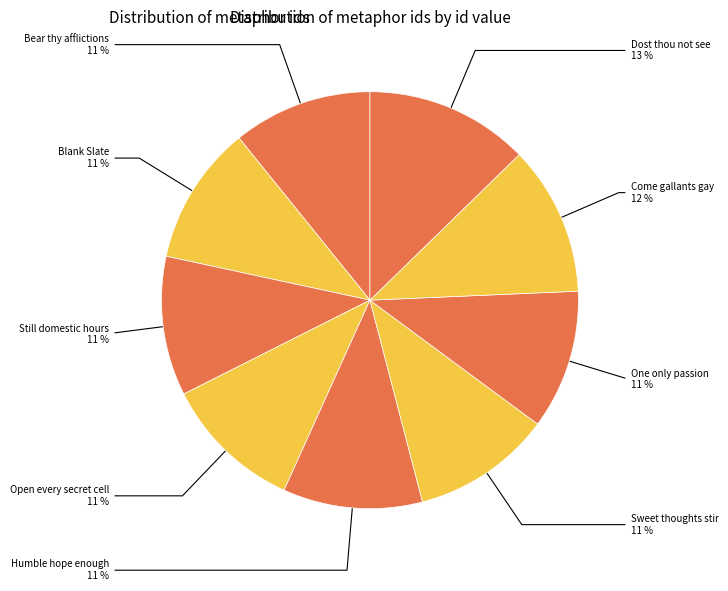

What percentage is the Still domestic hours slice, to the nearest percent?

11%